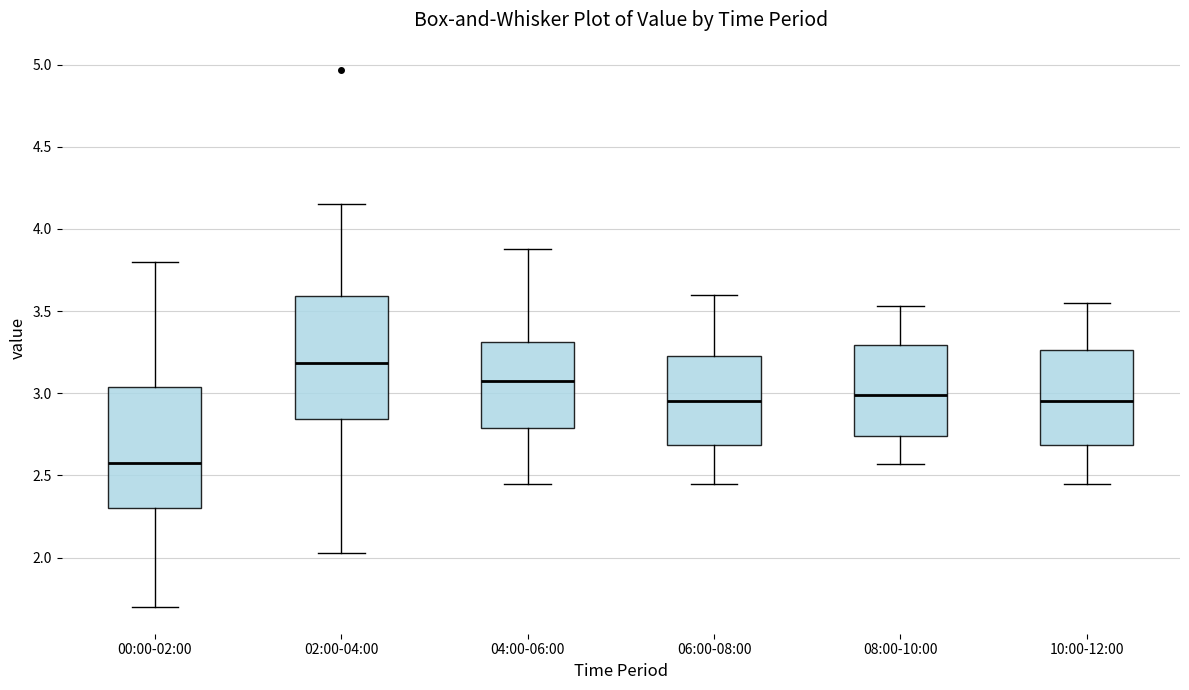

Reading left to right, read every box against the y-axis: the position of its median line, the range the box covers, and the ends of its whiskers. The values are not printed on the chart, so give them approximately, as read against the axis.

00:00-02:00: median 2.60, box 2.30 to 3.05, whiskers 1.70 to 3.80
02:00-04:00: median 3.20, box 2.85 to 3.60, whiskers 2.05 to 4.15
04:00-06:00: median 3.10, box 2.80 to 3.30, whiskers 2.45 to 3.90
06:00-08:00: median 2.95, box 2.70 to 3.25, whiskers 2.45 to 3.60
08:00-10:00: median 3.00, box 2.75 to 3.30, whiskers 2.55 to 3.55
10:00-12:00: median 2.95, box 2.70 to 3.25, whiskers 2.45 to 3.55